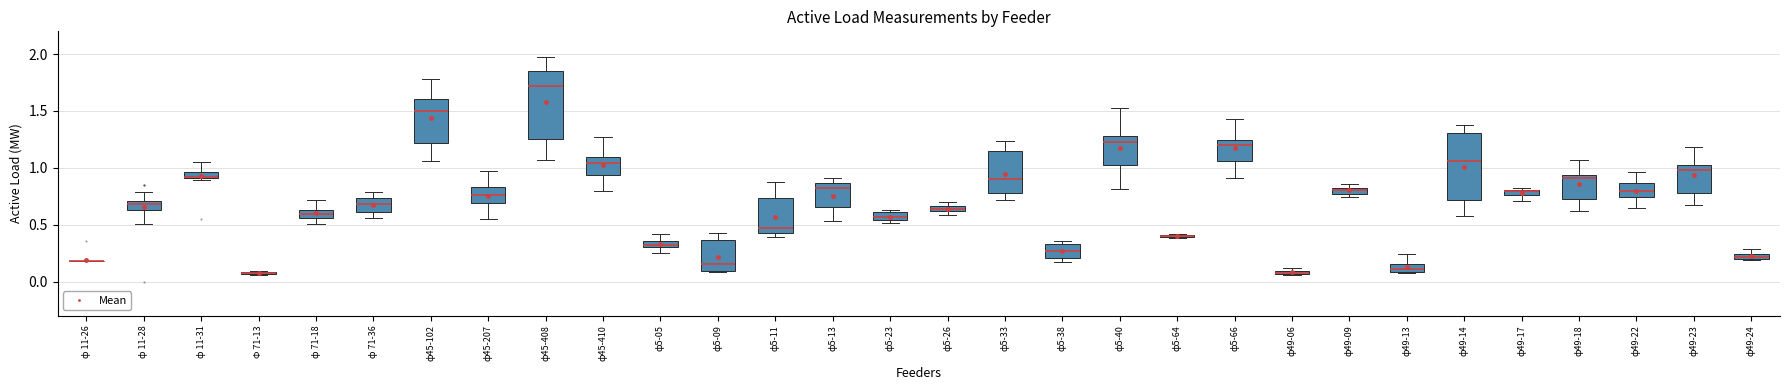

Where does the lower whisker of the box for ф5-33 end on the y-axis? The values are not printed on the chart, so give them approximately, as read against the axis.

0.70